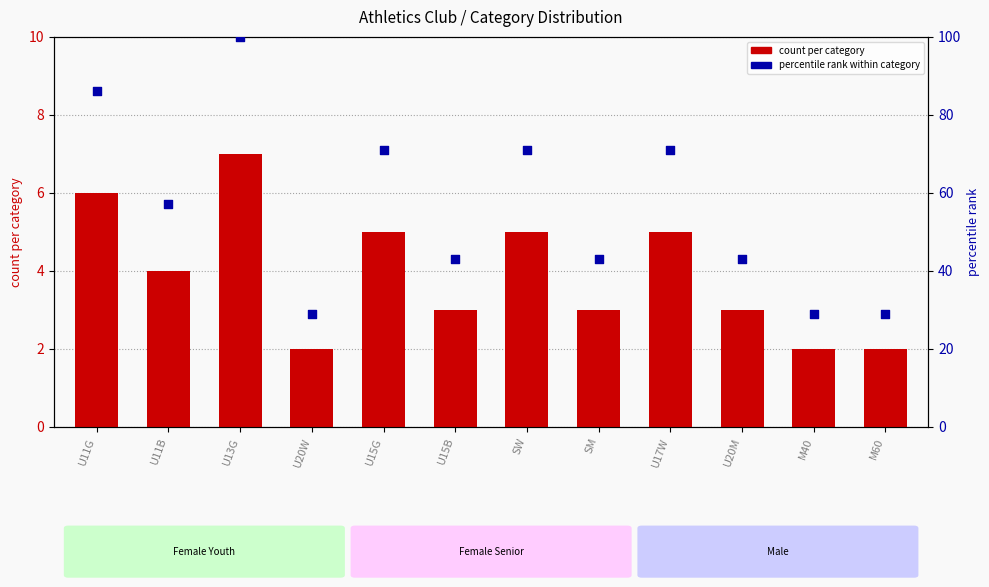

Which series has the largest total across all categories?

percentile rank within category